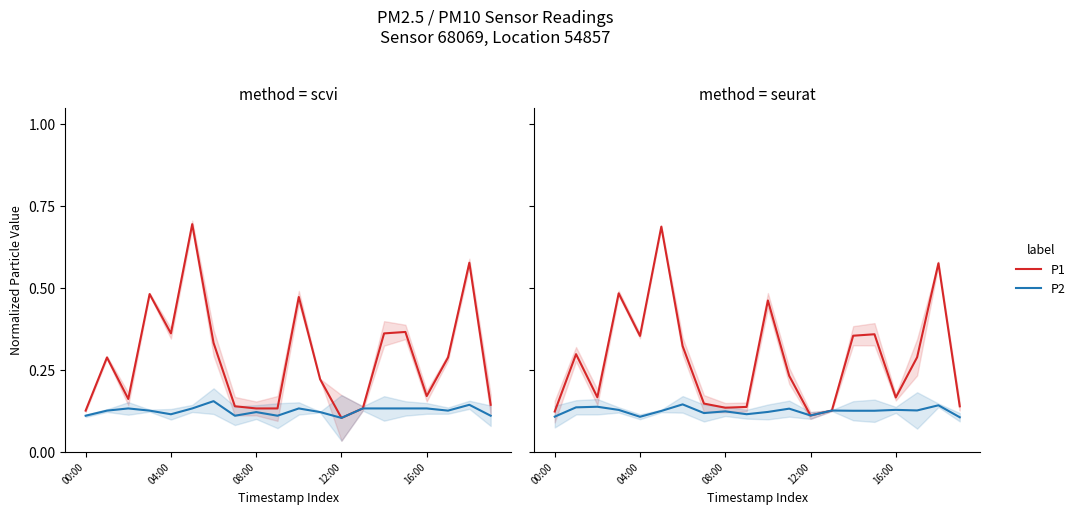

True or false: P2 has more than 2 points higher than both neighbors.

True